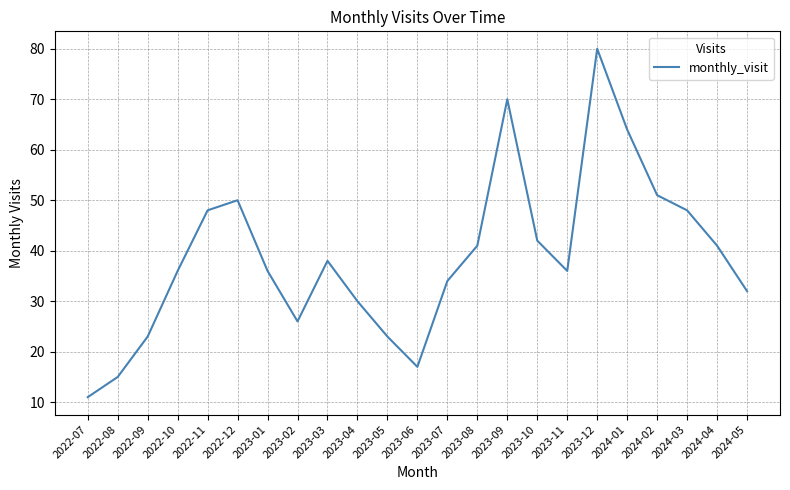

What is the difference between the values at 2024-01 and 2023-09?

6